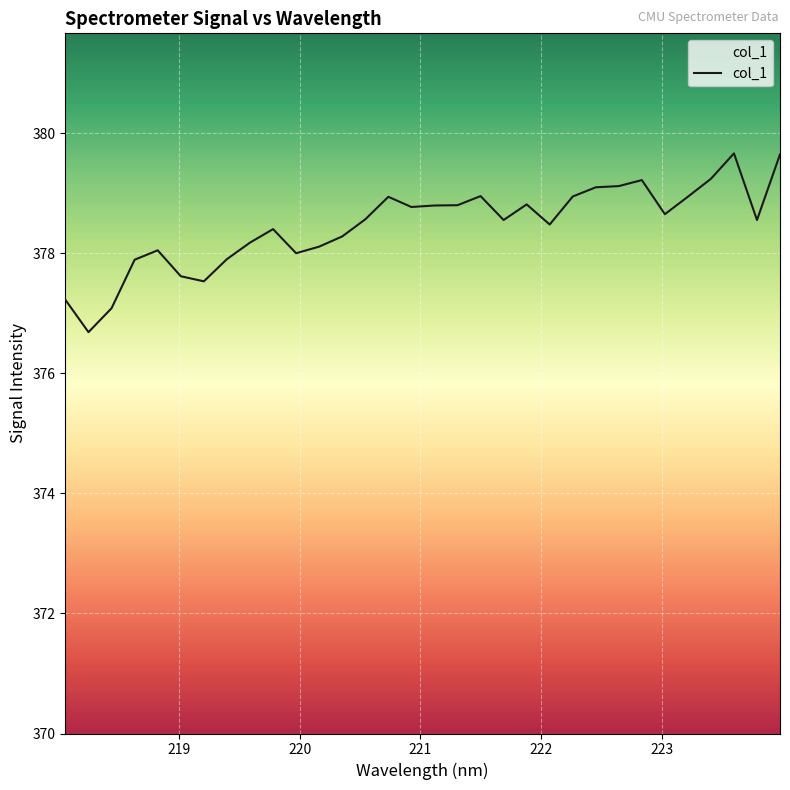

What is the minimum value shown in the chart?

376.7